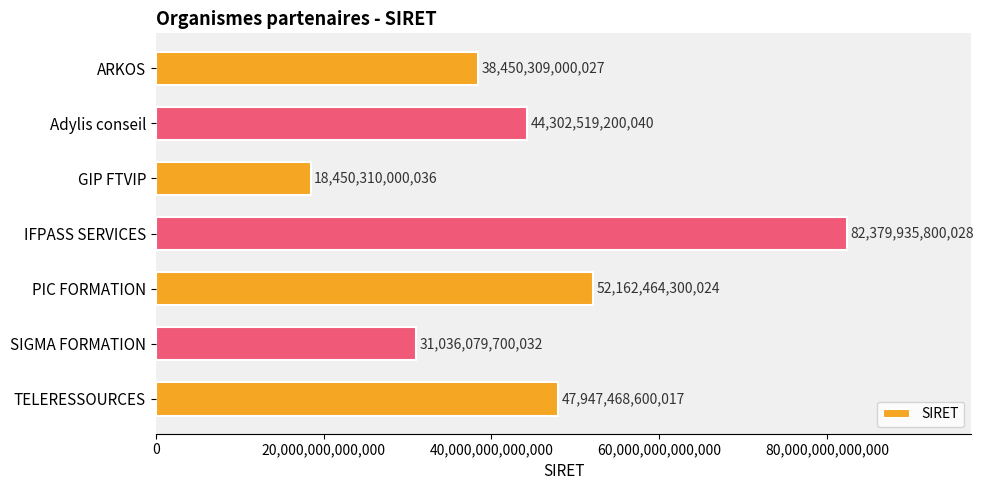

Rank the categories by value from lowest to highest.

GIP FTVIP, SIGMA FORMATION, ARKOS, Adylis conseil, TELERESSOURCES, PIC FORMATION, IFPASS SERVICES